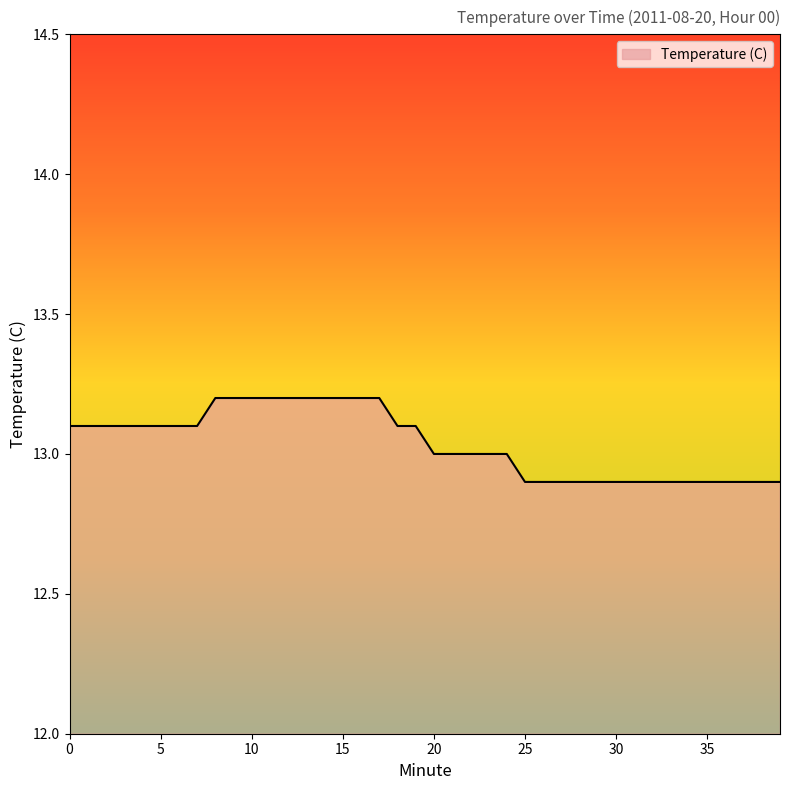

Reading left to right, list all the values displayed in this chart.

13.1	13.1	13.1	13.1	13.1	13.1	13.1	13.1	13.2	13.2	13.2	13.2	13.2	13.2	13.2	13.2	13.2	13.2	13.1	13.1	13.0	13.0	13.0	13.0	13.0	12.9	12.9	12.9	12.9	12.9	12.9	12.9	12.9	12.9	12.9	12.9	12.9	12.9	12.9	12.9